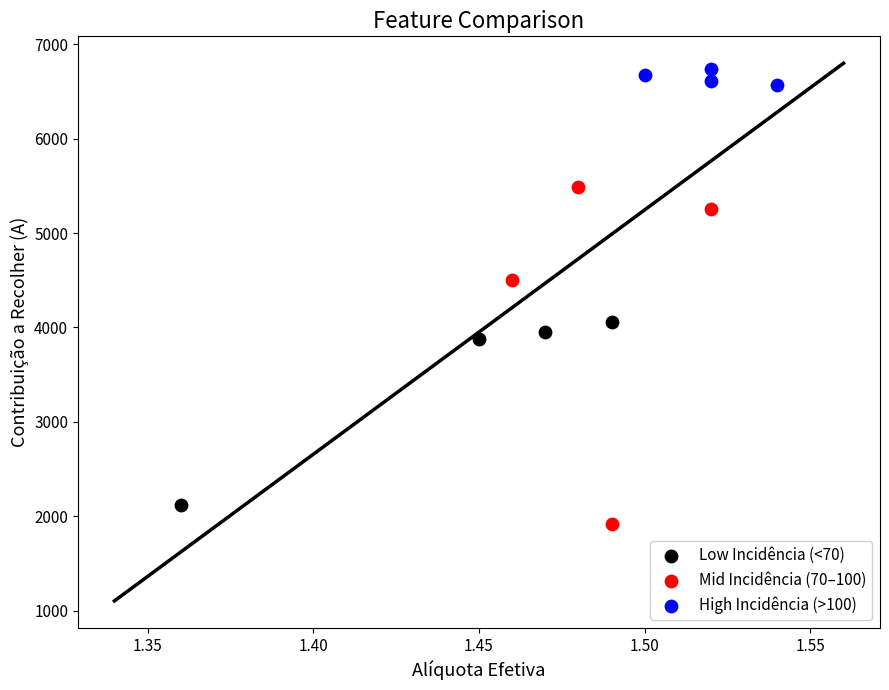

Which series has the largest Y range (max minus min)?

Mid Incidência (70–100)